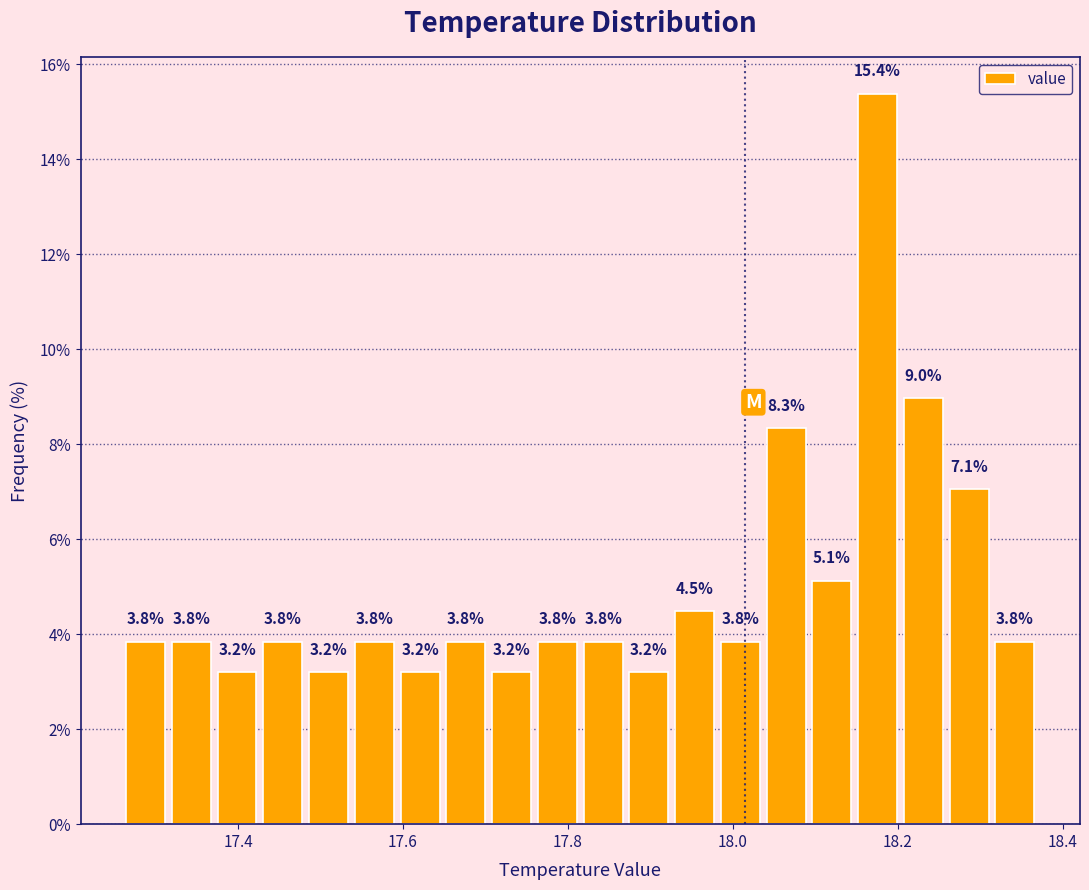

Read against the x-axis, roughly where is the centre of the tallest bar?

18.18